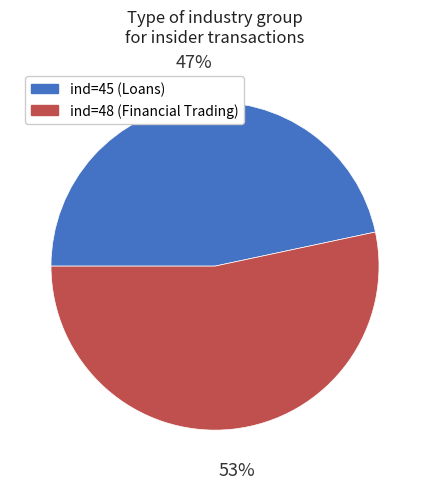

To the nearest percent, what percentage of the pie is ind=48 (Financial Trading)?

53%